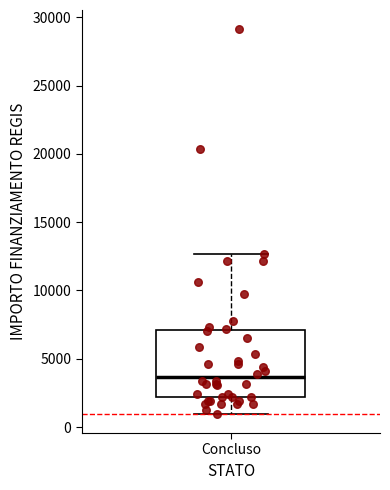

Read this box plot against the y-axis: the position of the median line, the range covered by the box, and the ends of both whiskers. The values are not printed on the chart, so give them approximately, as read against the axis.

median 3500, box 2000 to 7000, whiskers 1000 to 12500